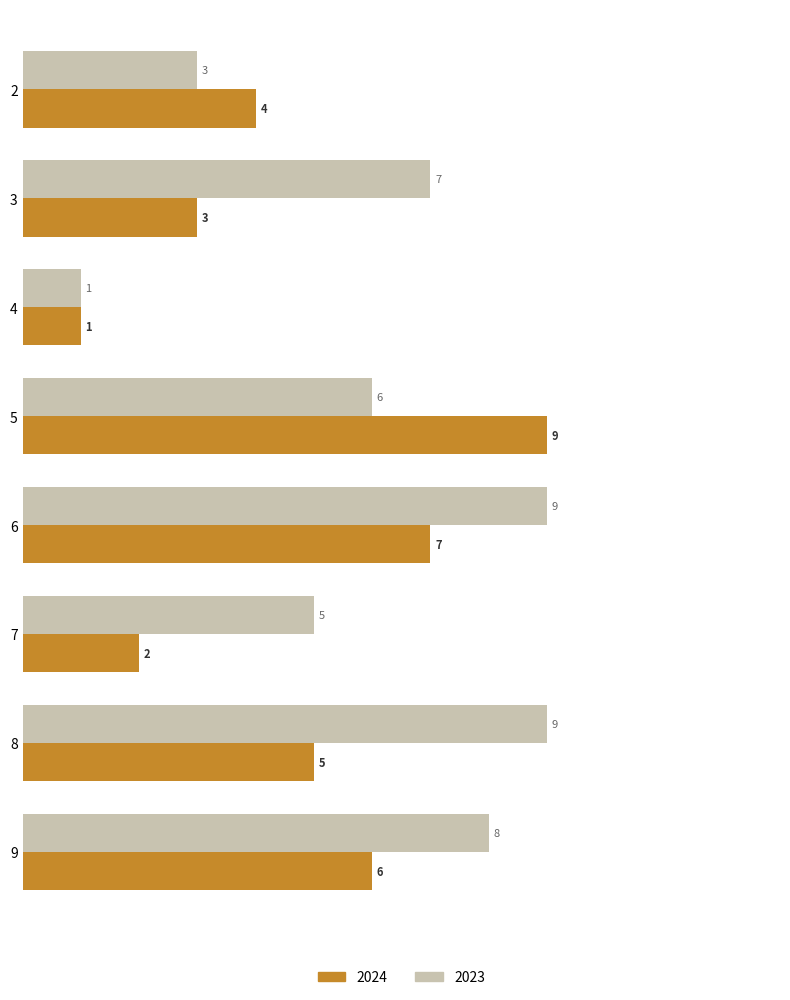

What is the total value across all series at 6?

16